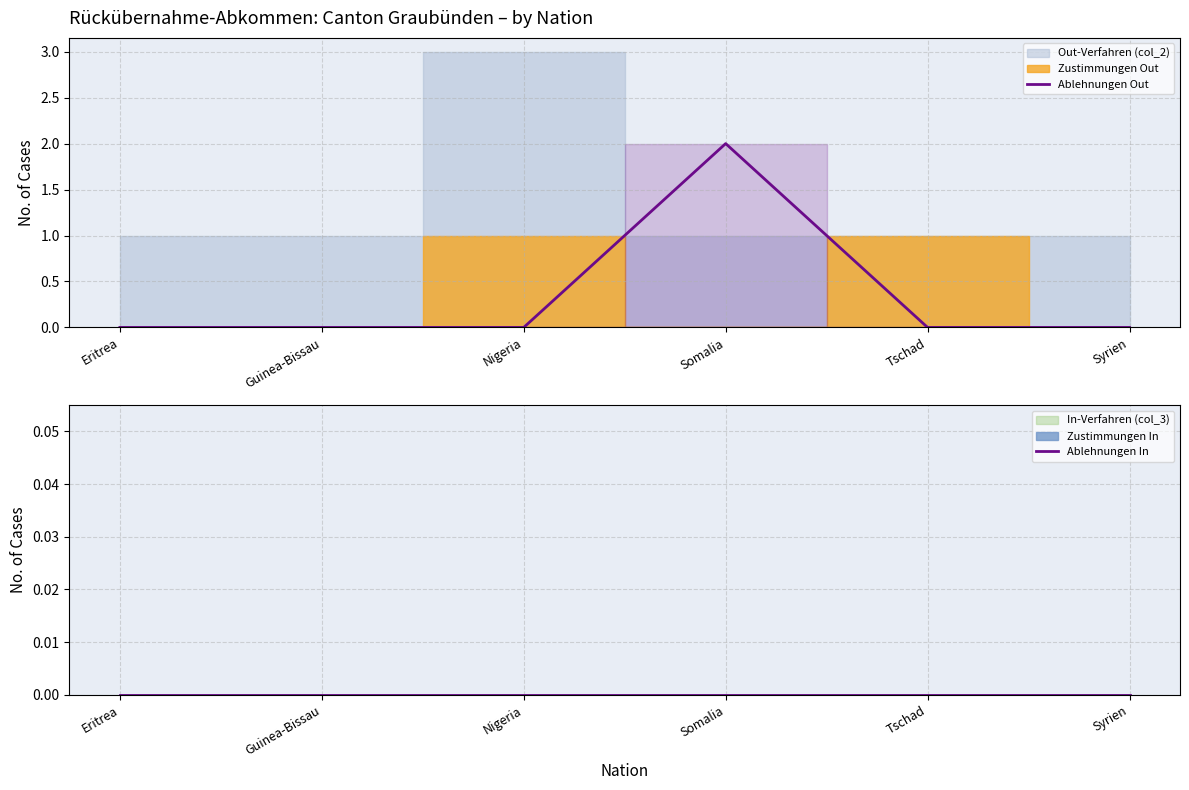

True or false: Ablehnungen Out has a value of 1 at Syrien.

False